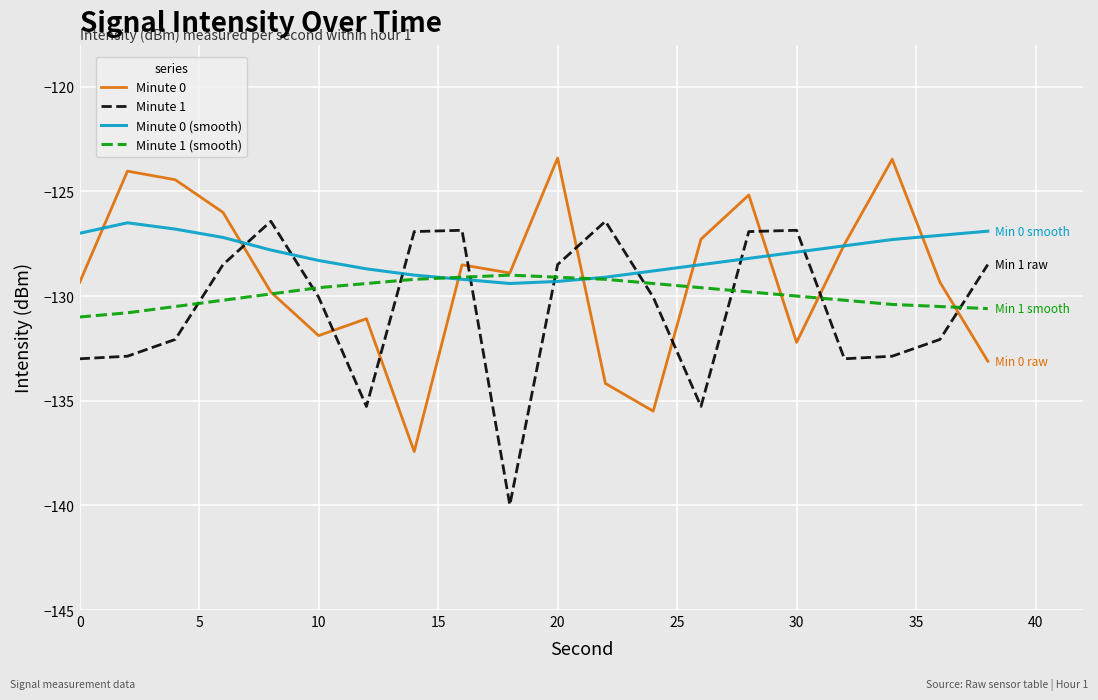

True or false: Minute 1 has more than 1 interior local peaks.

True